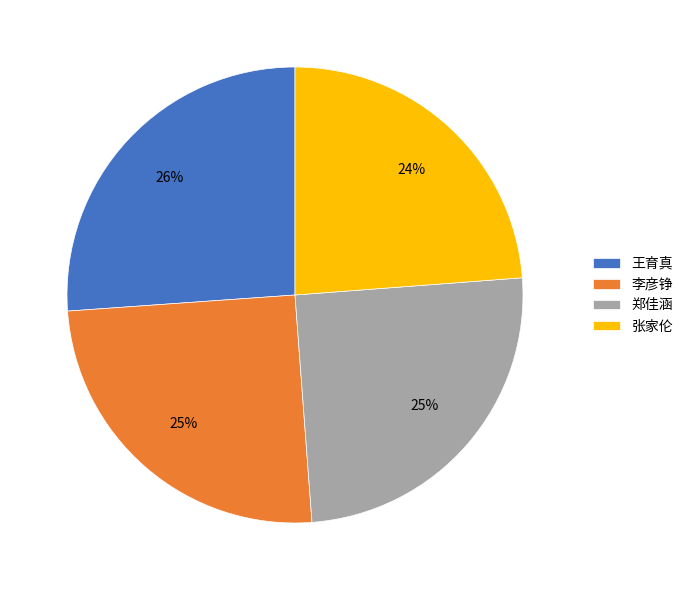

To the nearest percent, what is the average slice percentage?

25%